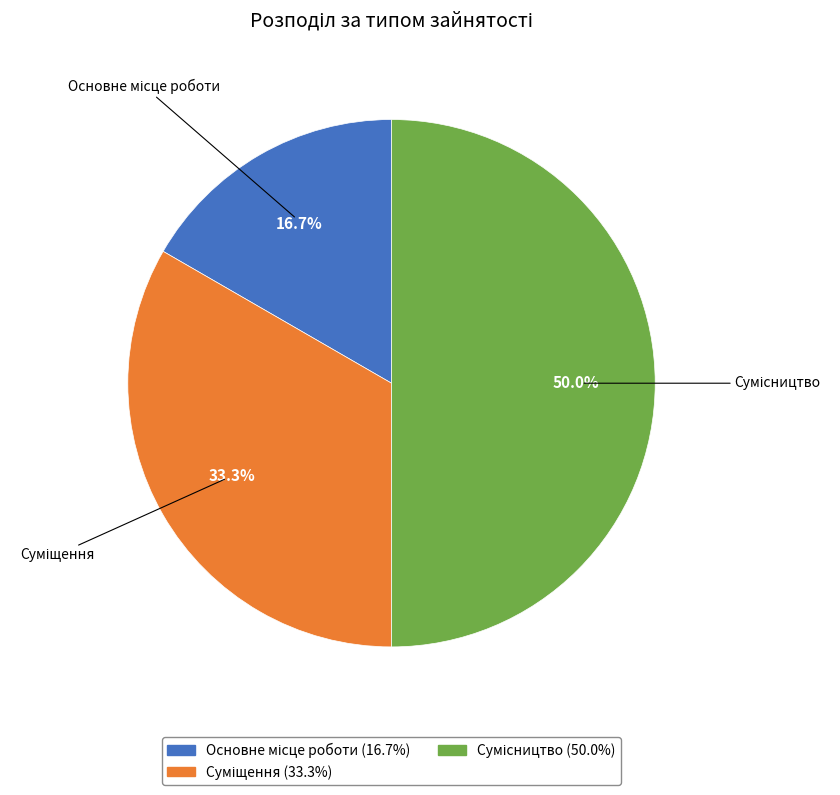

To the nearest percent, what is the combined percentage of Суміщення and Основне місце роботи?

50%